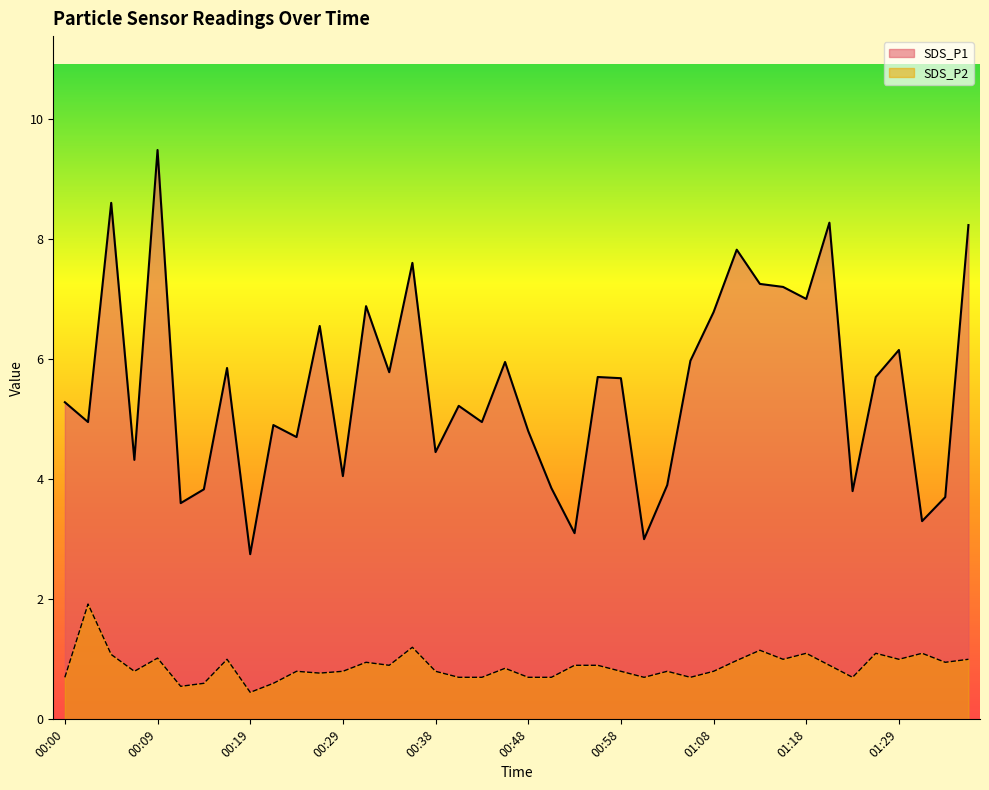

What is the spread (max minus min) of values at 00:19?

2.3